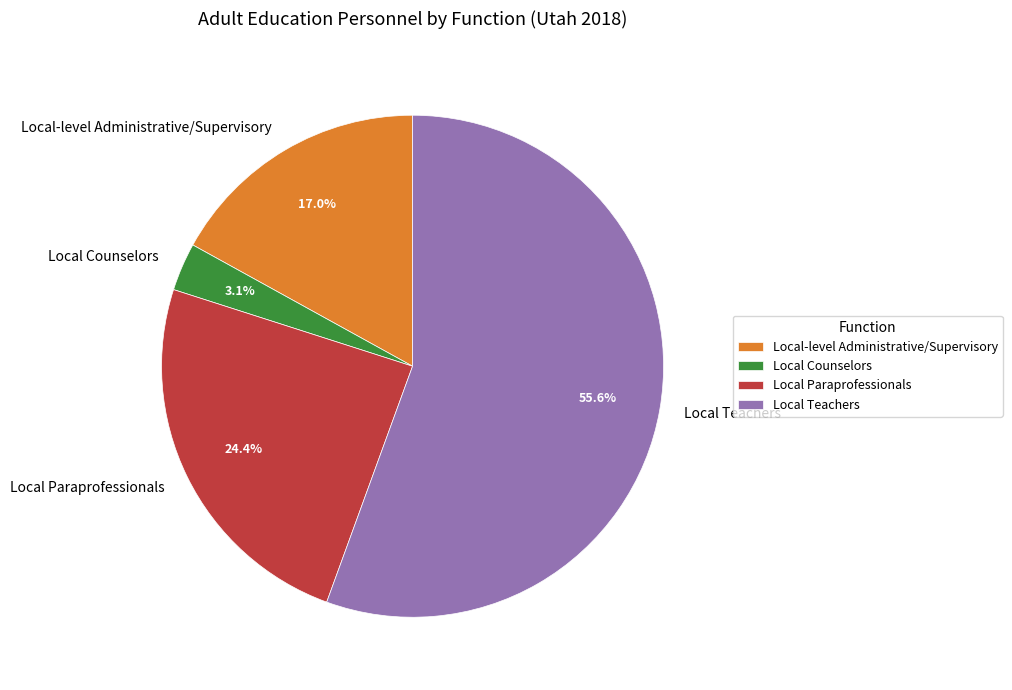

To the nearest percent, what percentage of the pie is Local-level Administrative/Supervisory?

17%